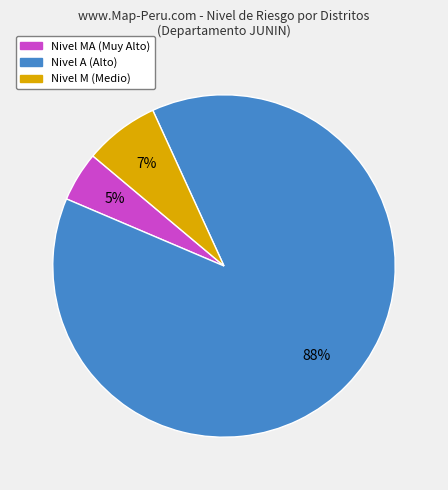

To the nearest percent, what is the average slice percentage?

33%